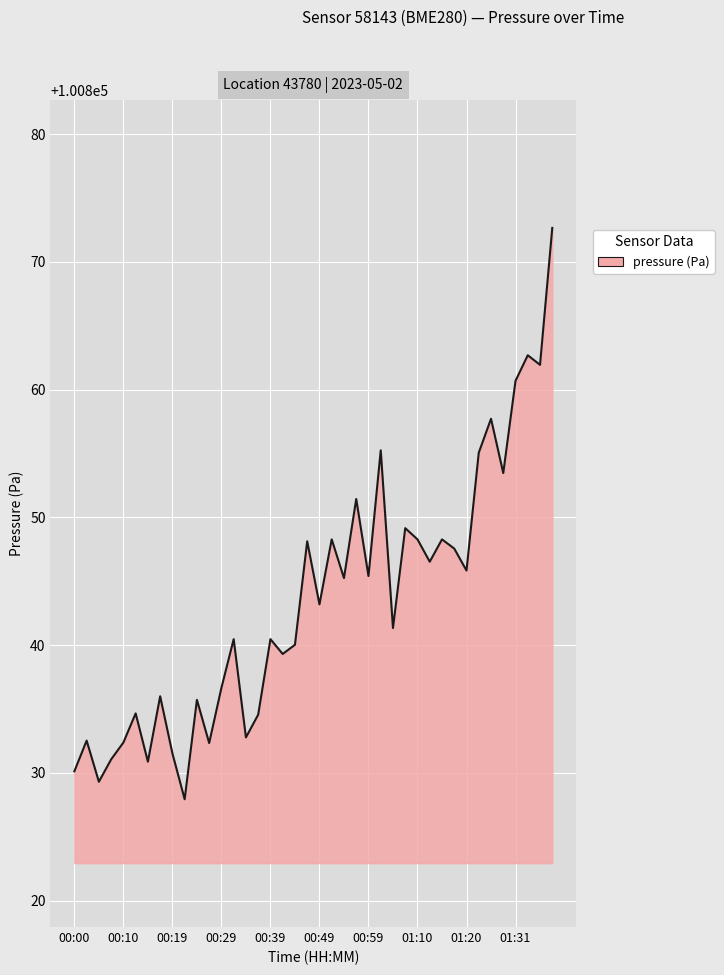

What is the greatest value displayed?

100872.7